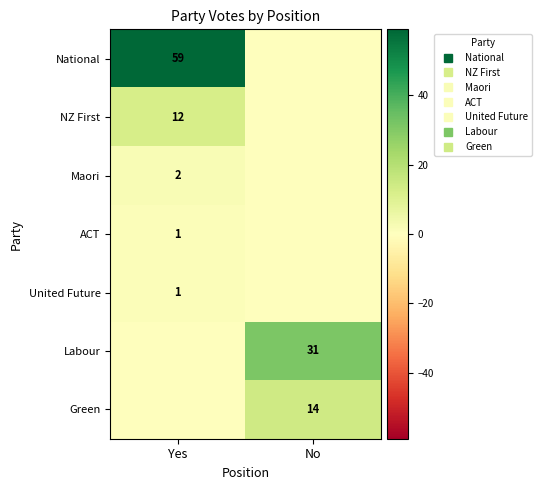

True or false: ACT has a value of 1 at Yes.

True